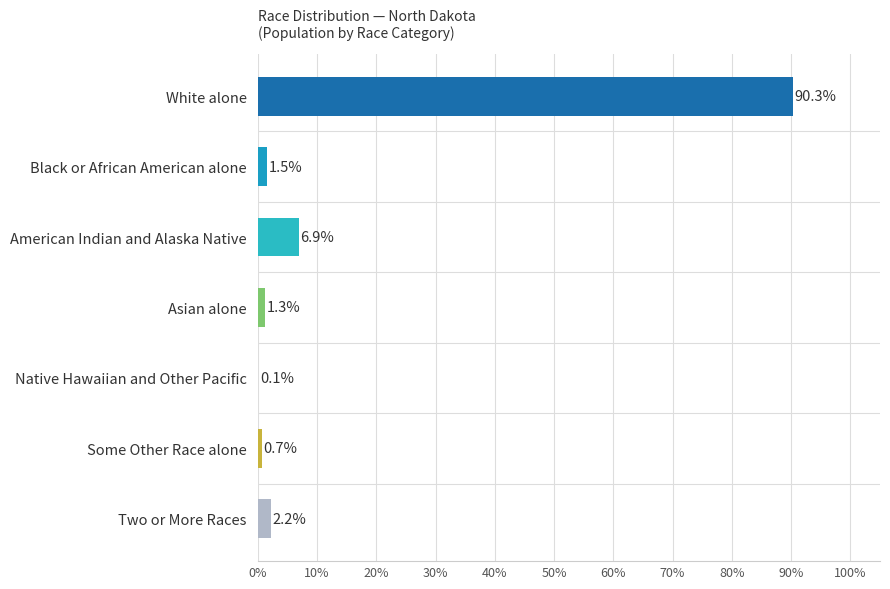

What is the maximum value shown in the chart?

90.3